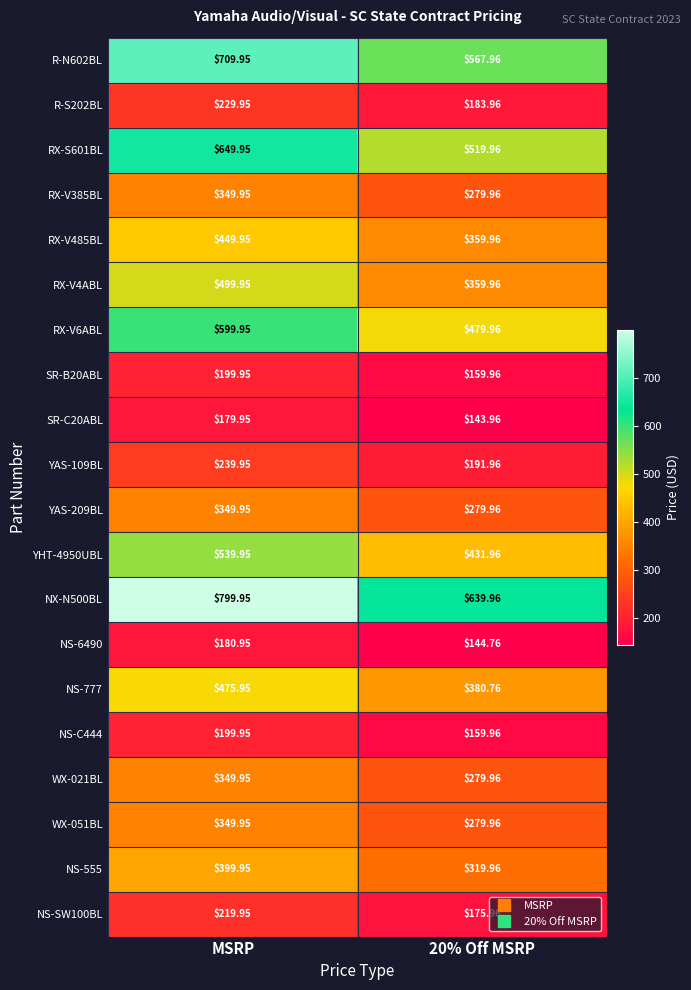

How many values in the RX-V485BL series exceed 449?

1